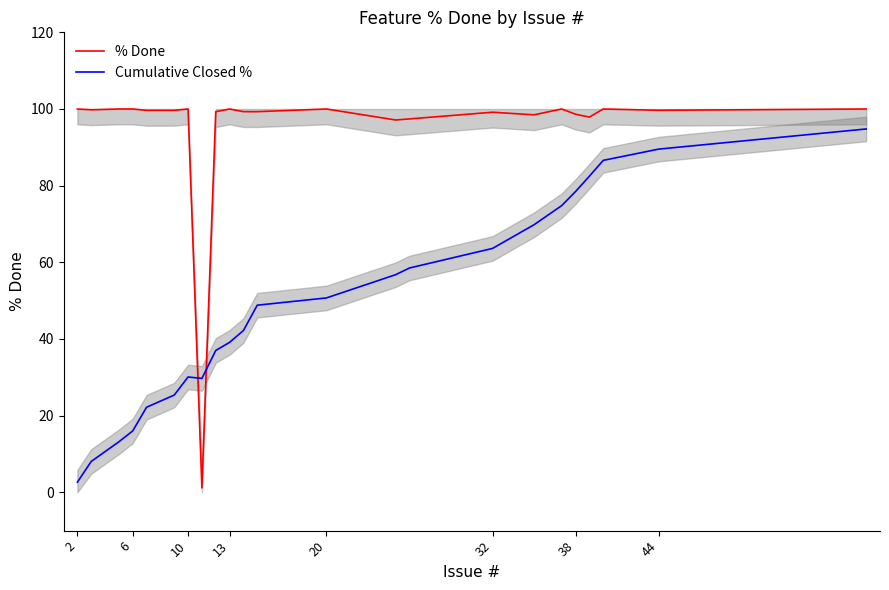

The Cumulative Closed % series shows 51.8 at 10. True or false?

False